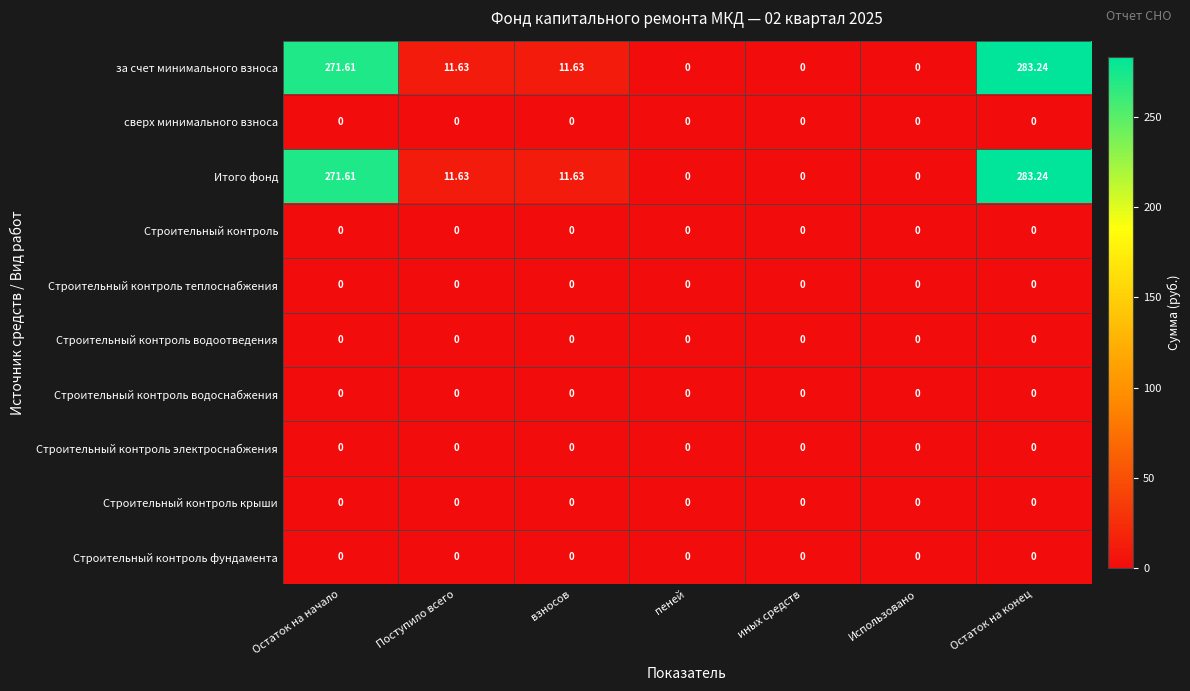

At how many categories does at least one series exceed 37?

2